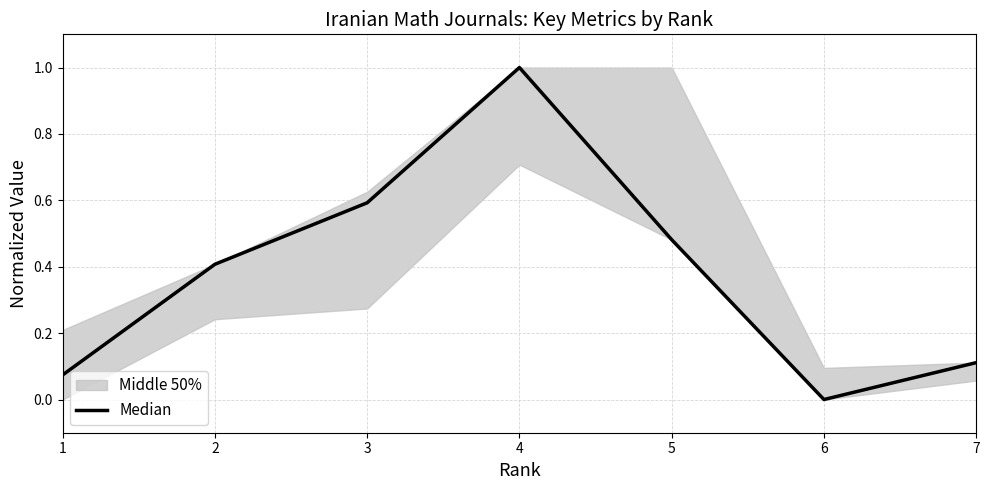

Count the number of values greater than 0.

6